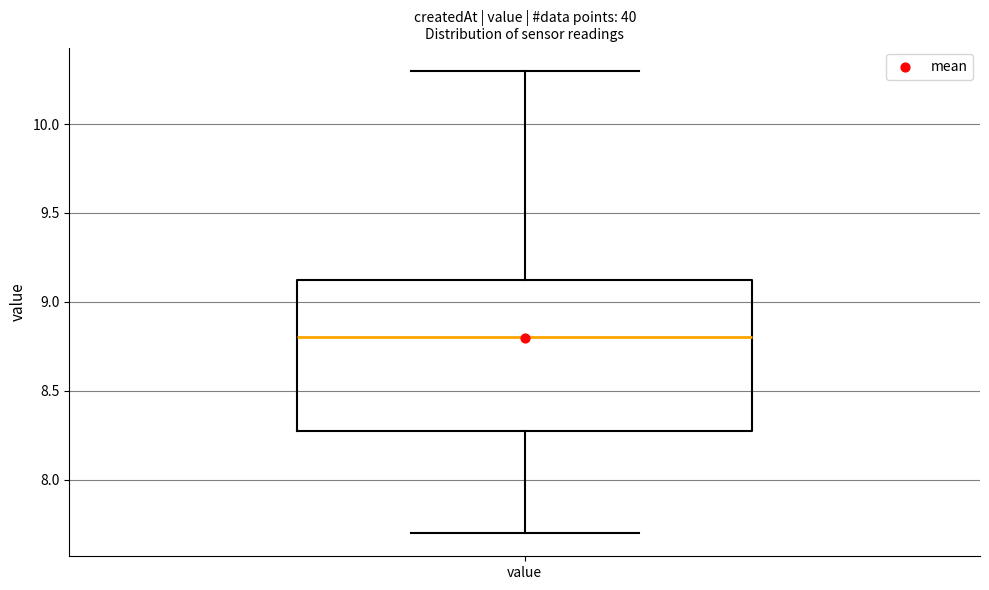

Where is the lower edge of the box for value on the y-axis? The values are not printed on the chart, so give them approximately, as read against the axis.

8.30